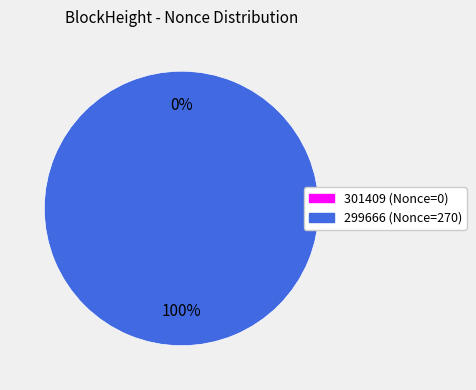

The 299666 slice represents 86% of the pie. True or false?

False